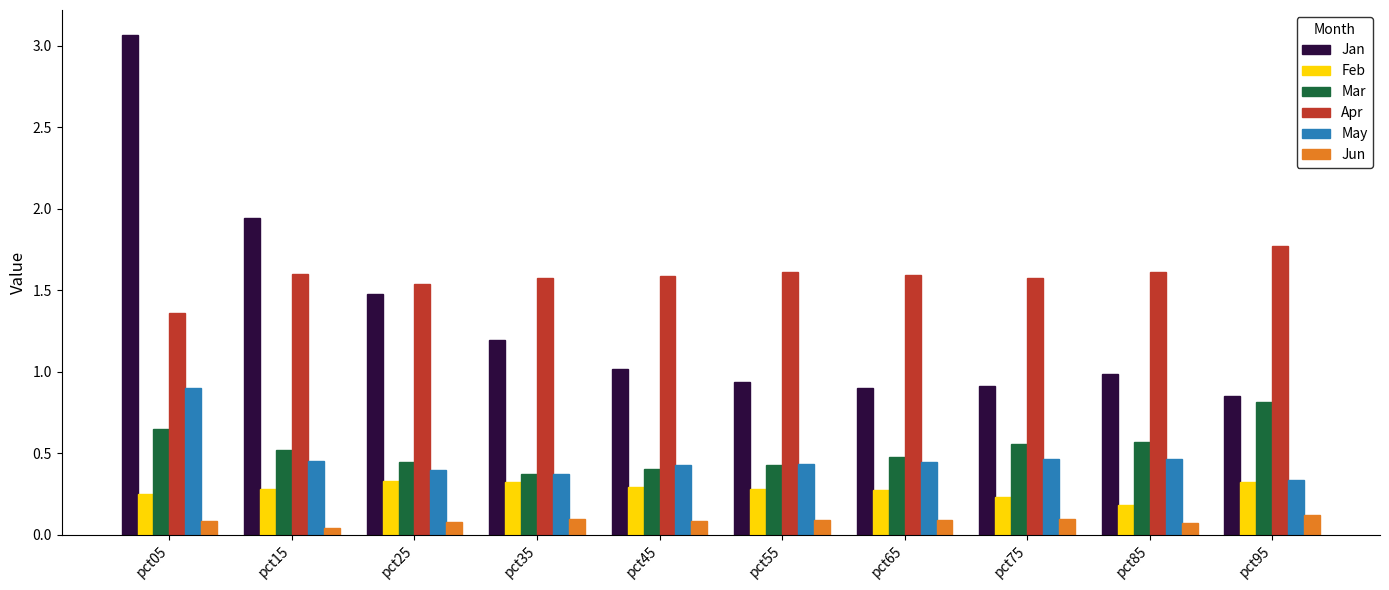

Does the chart contain stacked bars?

No